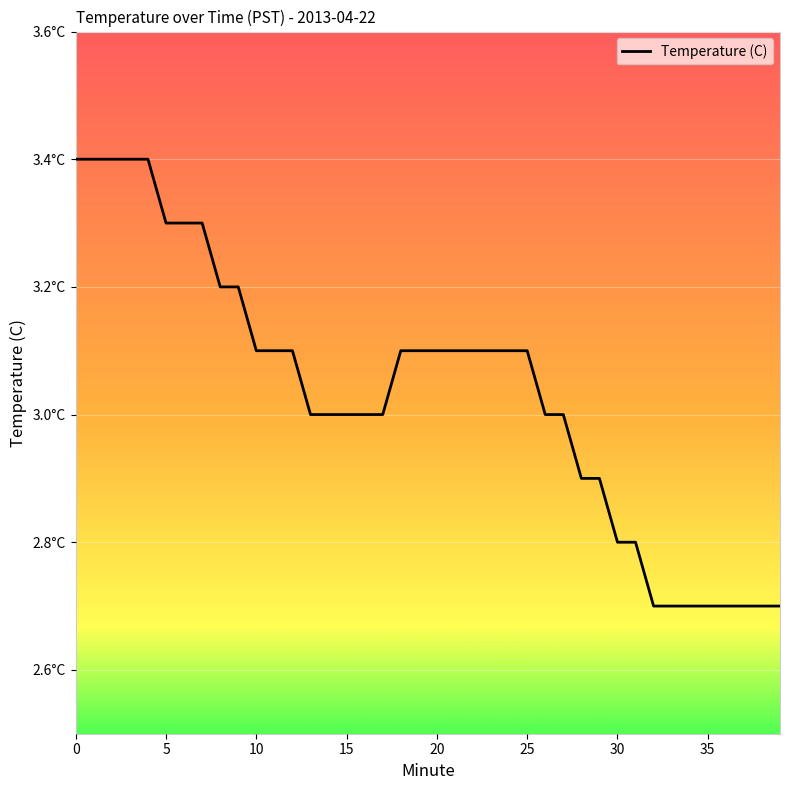

At which category does the chart reach its minimum across all series?

32